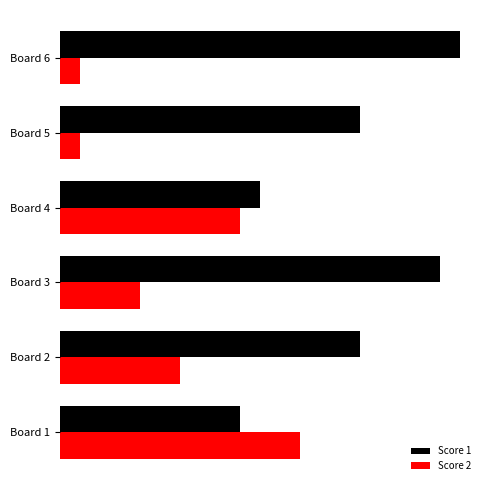

What are all the series names shown in the legend?

Score 1, Score 2